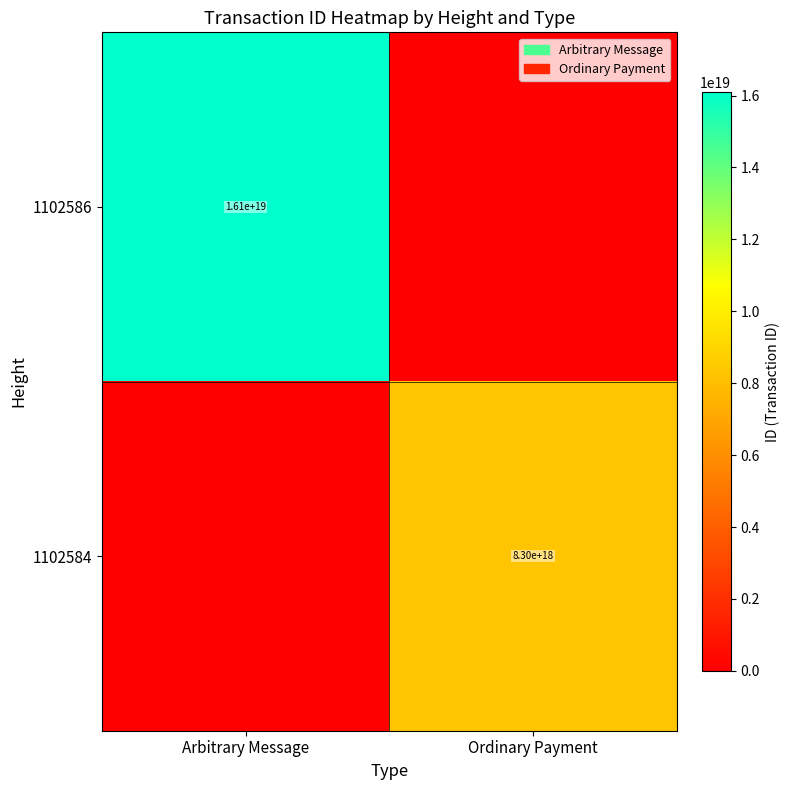

True or false: 1102586 has a value of 16100000000000000000 at Arbitrary Message.

True